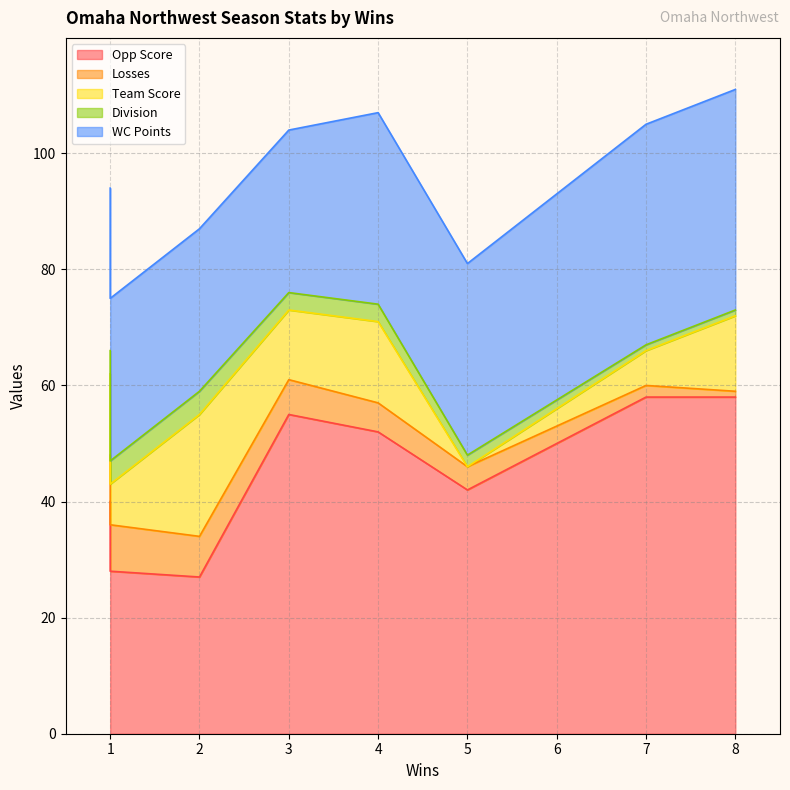

What is the minimum value for Losses?

1